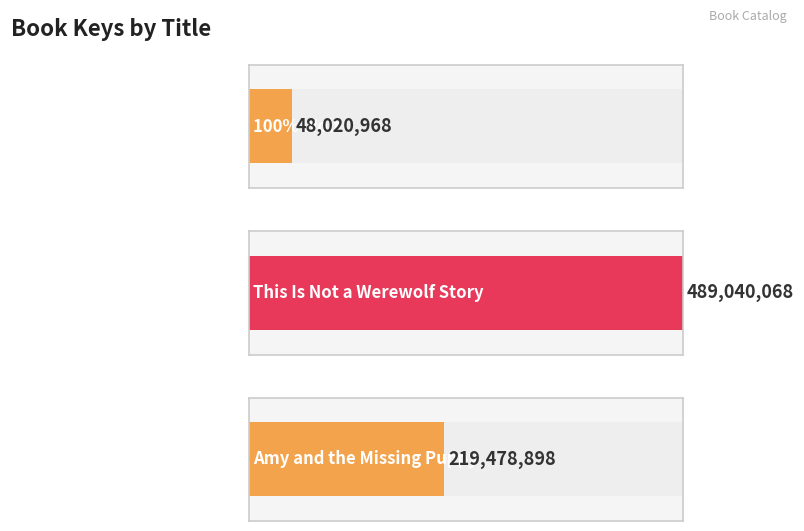

Reading right to left, what are all the values shown in this chart?

219478898	489040068	48020968